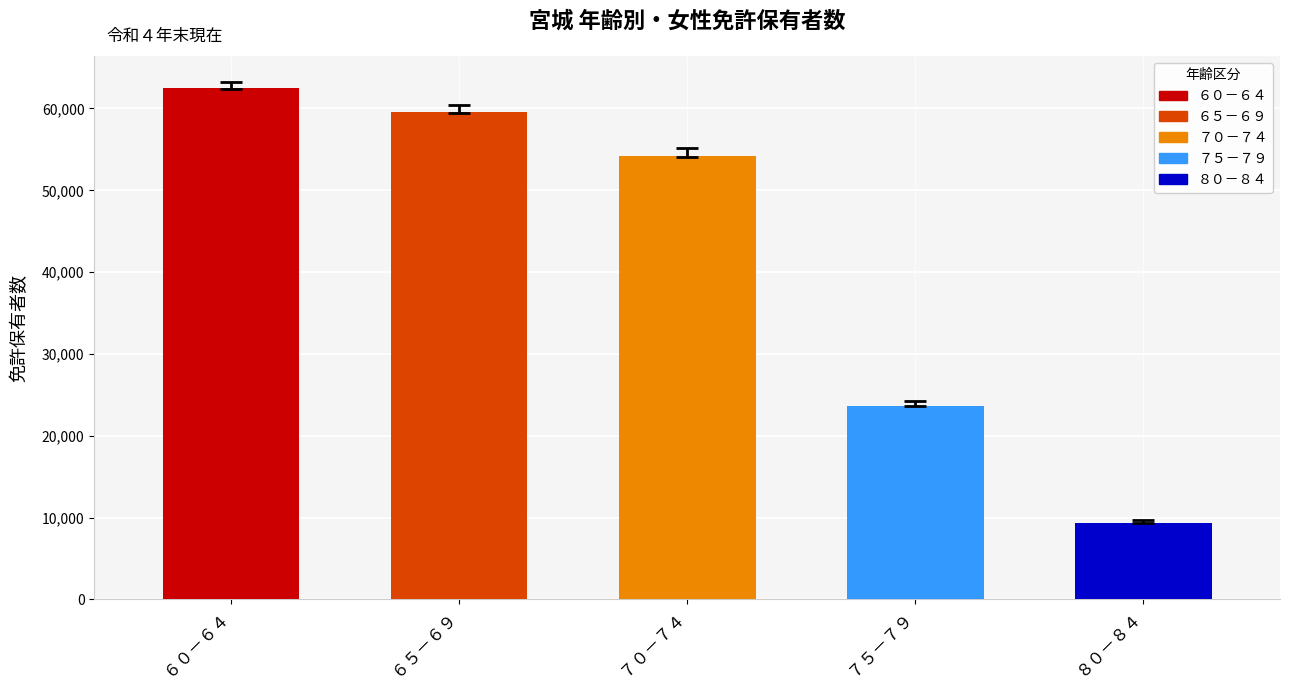

What is the change in value from ６０－６４ to ６５－６９?

-2927